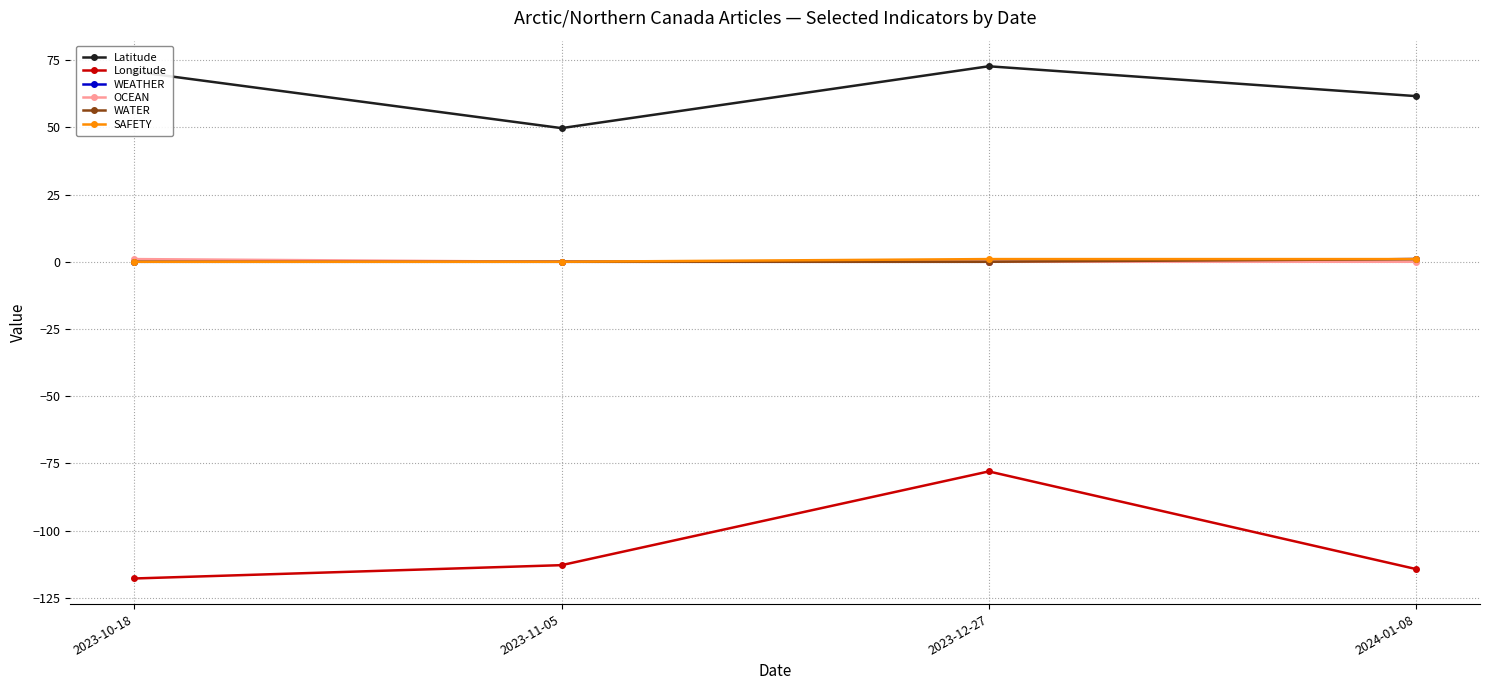

Does the chart have visible grid lines?

Yes